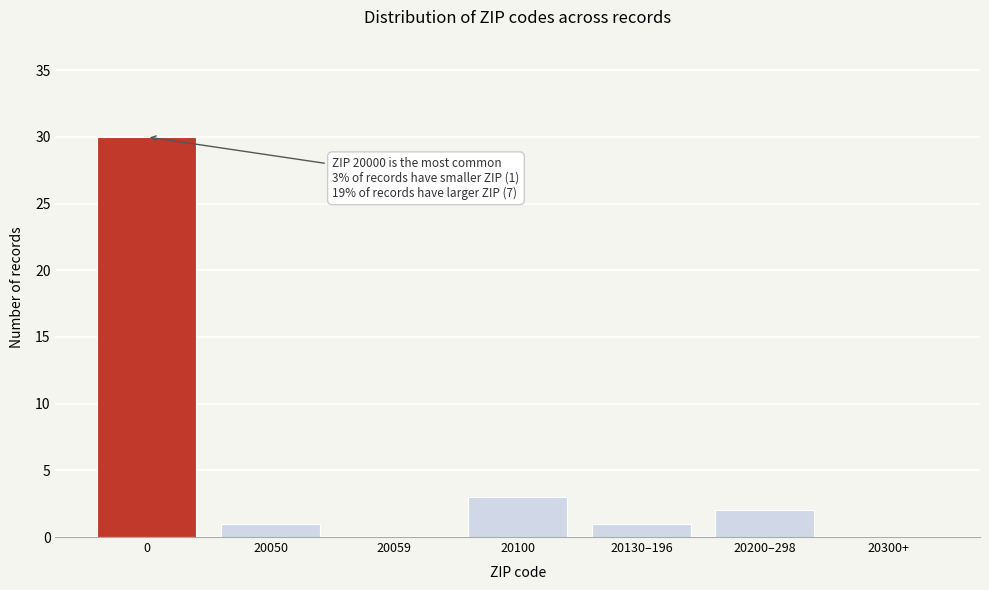

Reading left to right, extract all data points from this chart.

0=30	20050=1	20059=0	20100=3	20130–196=1	20200–298=2	20300+=0